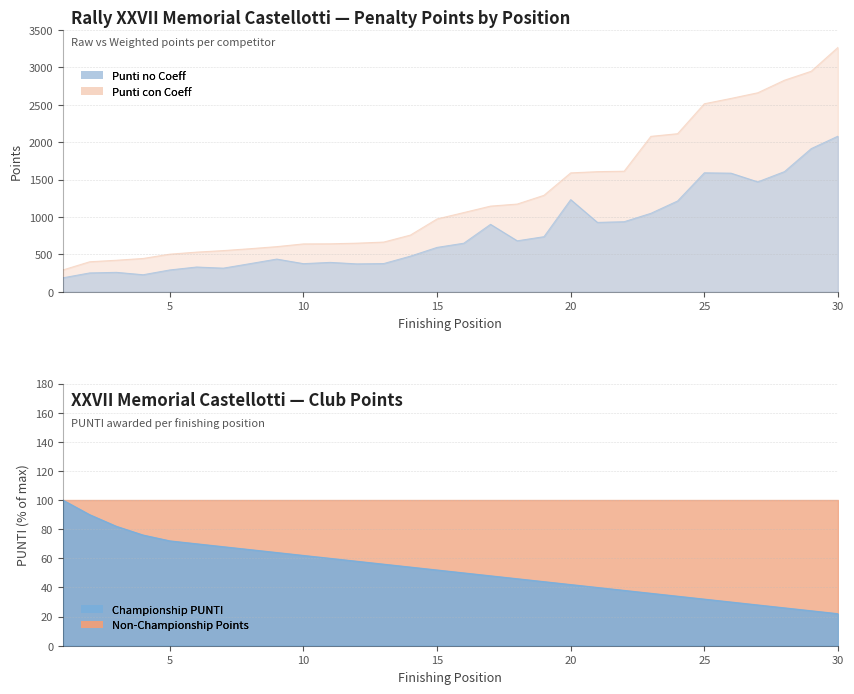

What is the difference between the maximum and minimum values in the punti_con_coeff series?

2970.8